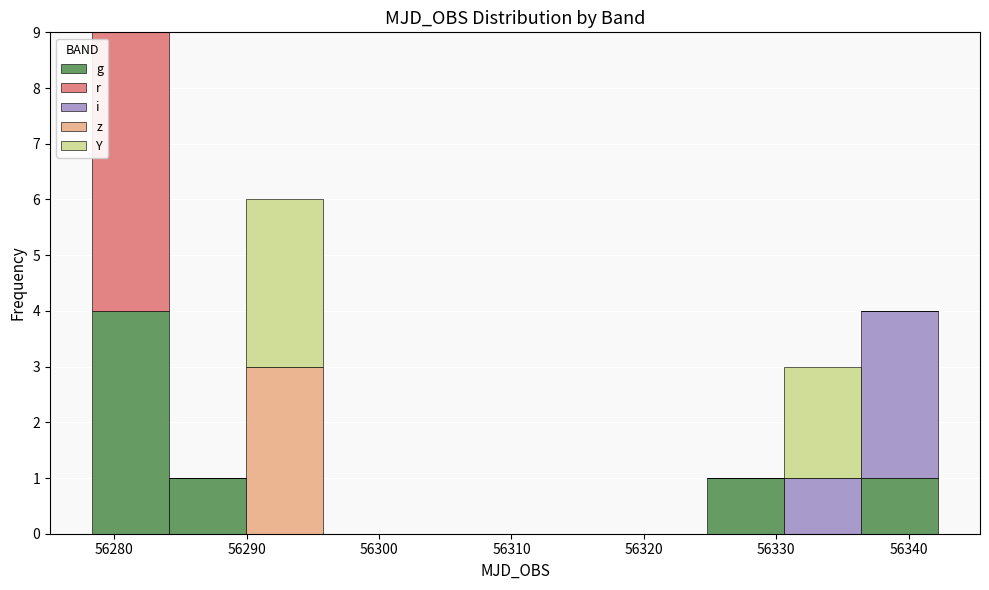

Reading left to right, list every stacked bar in this chart as the range it spans on the x-axis followed by its total height. Neither the bar edges nor the heights are printed on the chart, so give them approximately, as read against the axes.

56278 to 56284: 9
56284 to 56290: 1
56290 to 56296: 6
56296 to 56302: 0
56302 to 56307: 0
56307 to 56313: 0
56313 to 56319: 0
56319 to 56325: 0
56325 to 56331: 1
56331 to 56336: 3
56336 to 56342: 4